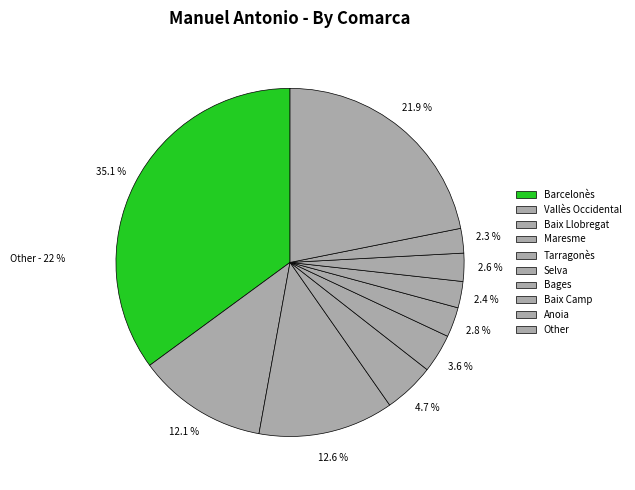

Between Tarragonès and Selva, which is larger?

Tarragonès